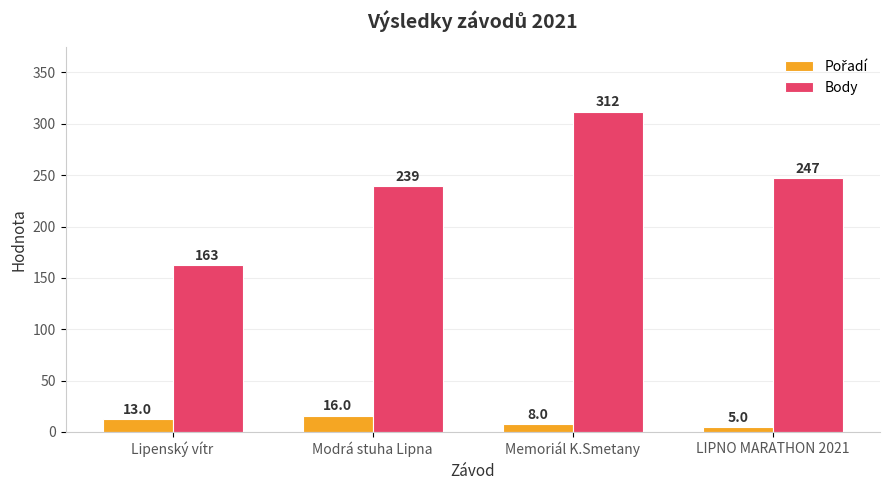

What is the smallest value displayed?

5